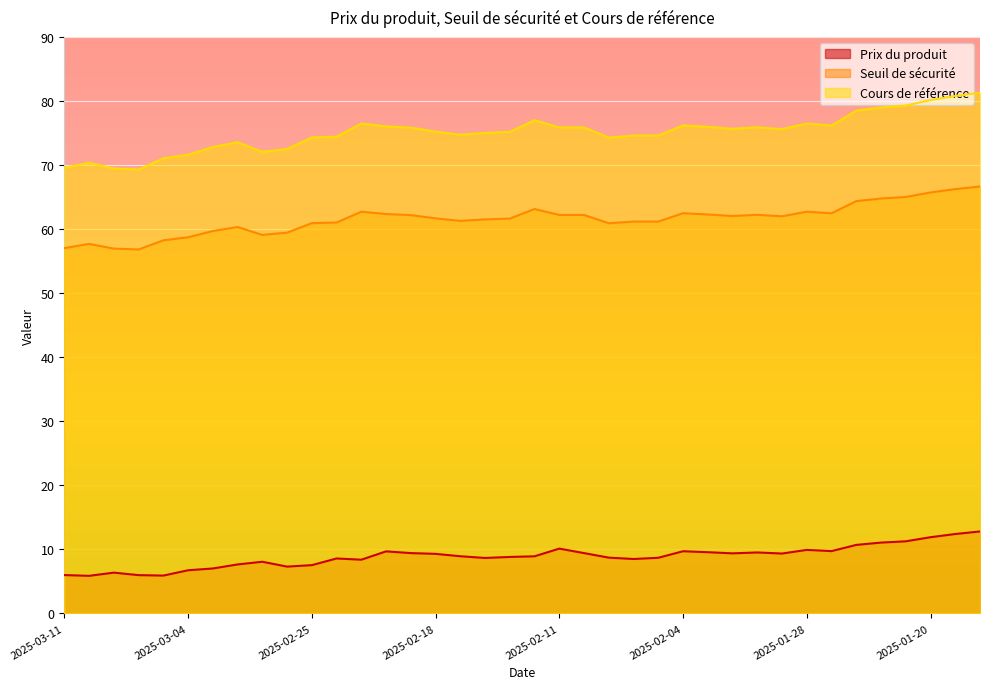

At which label is Seuil de sécurité closest to 61?

2025-02-24